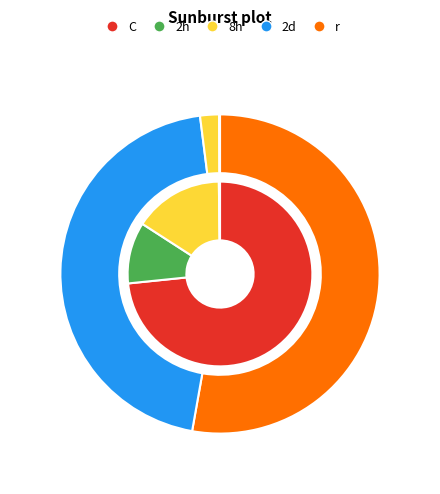

True or false: Поддержка литературного творчества accounts for 10% of the total.

False